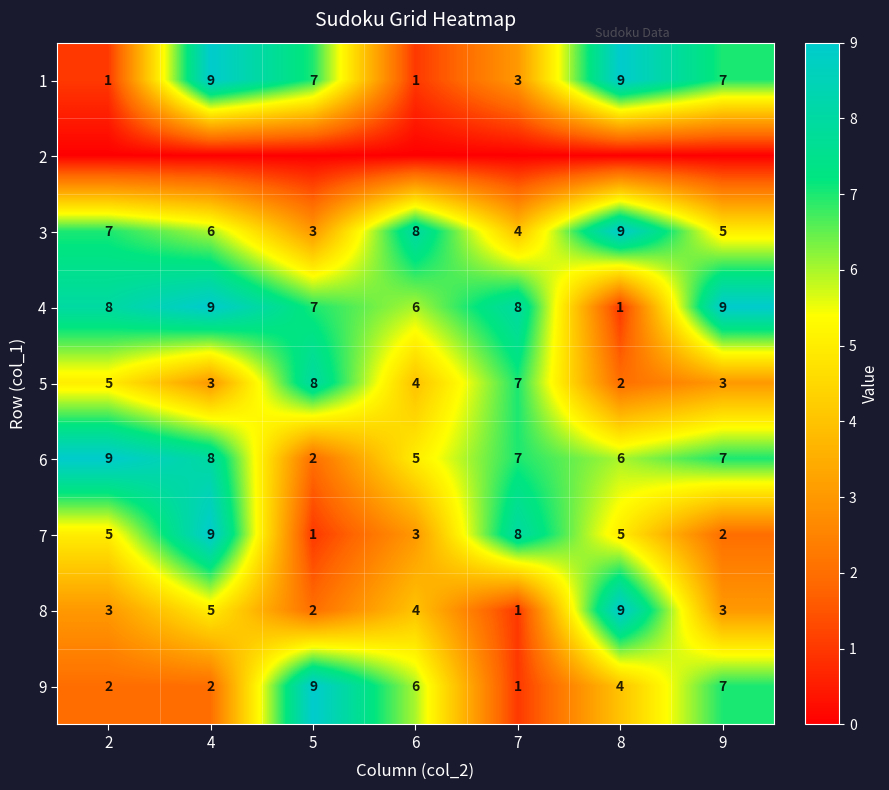

What is the total value across all series at 5?

39